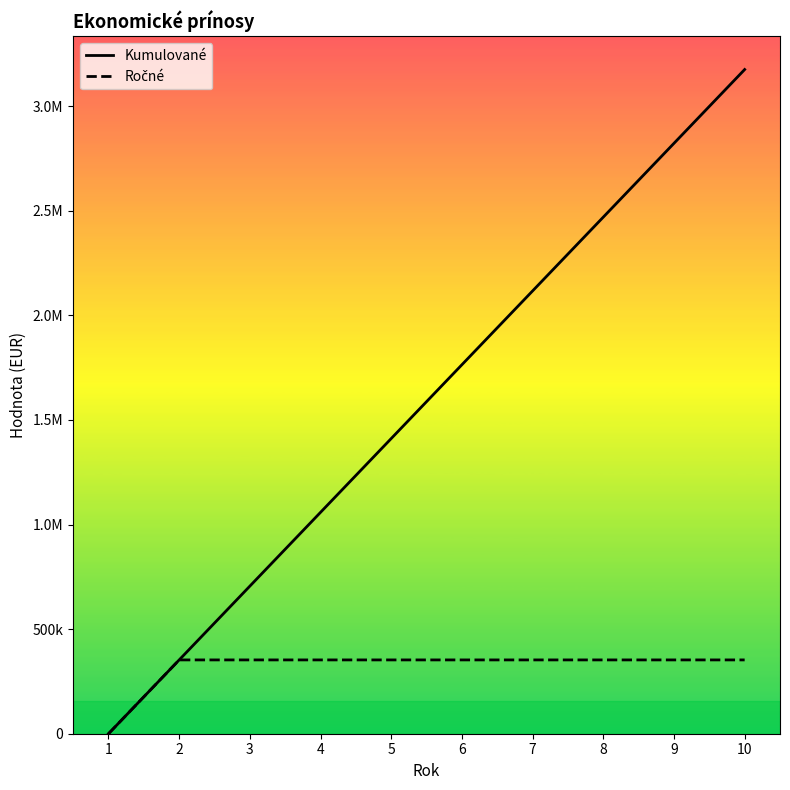

True or false: Ročné and Kumulované intersect in this chart.

False